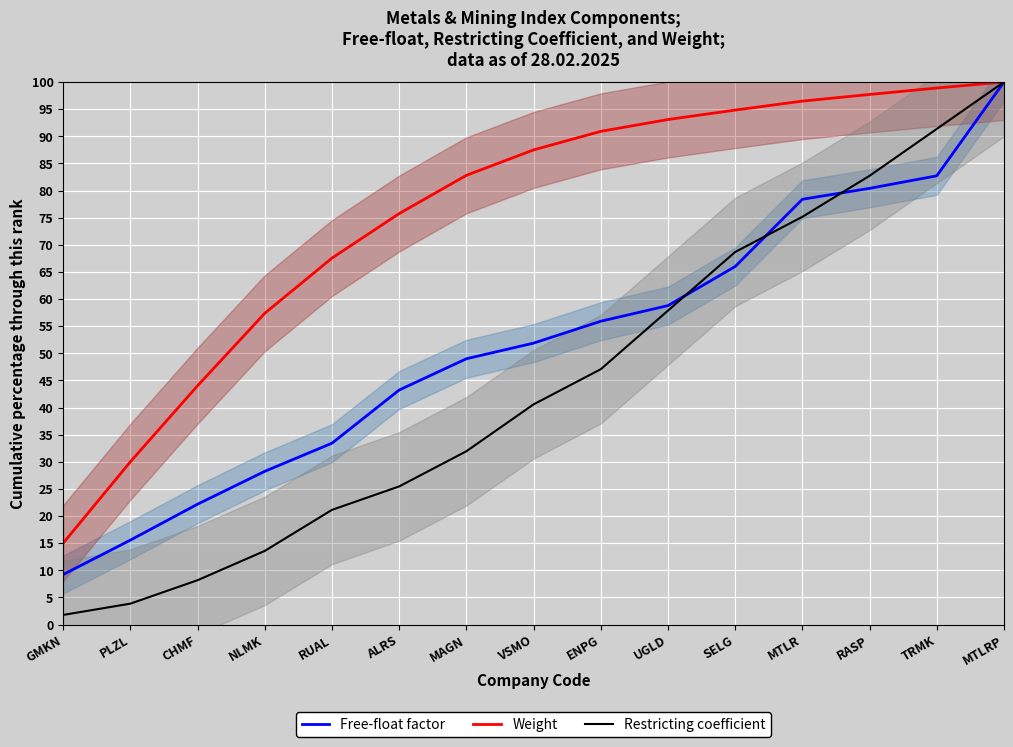

The value of Weight at ENPG is 90.9. True or false?

True